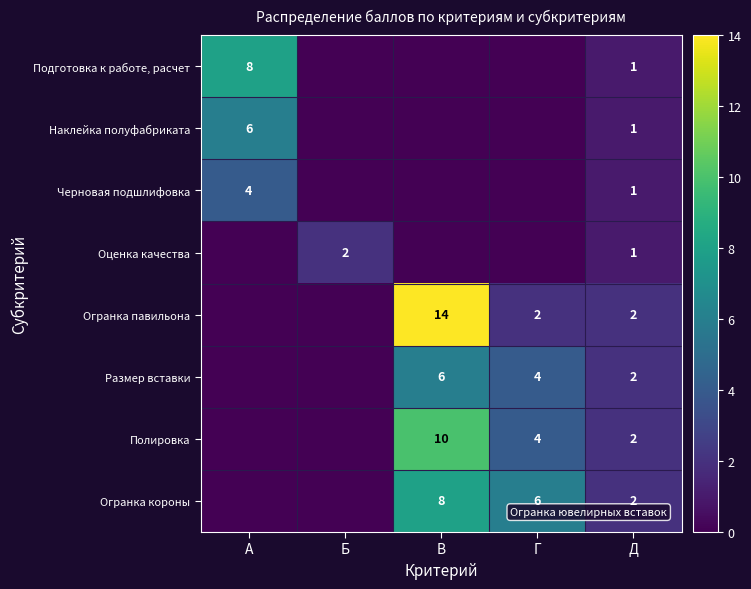

The value of Огранка короны at Д is 2. True or false?

True